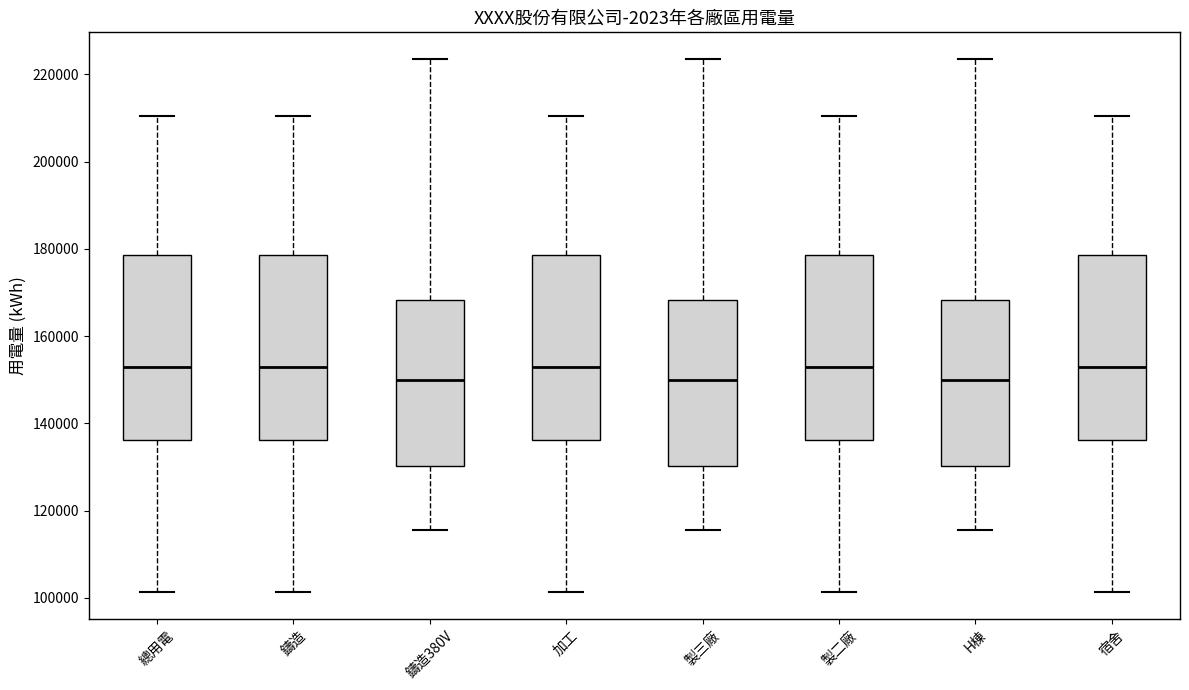

Reading left to right, transcribe this box plot: for each box, give where its median line is, the range the box spans, and where its two whiskers end, as read against the y-axis. The values are not printed on the chart, so give them approximately, as read against the axis.

總用電: median 152000, box 136000 to 178000, whiskers 102000 to 210000
鑄造: median 152000, box 136000 to 178000, whiskers 102000 to 210000
鑄造380V: median 150000, box 130000 to 168000, whiskers 116000 to 224000
加工: median 152000, box 136000 to 178000, whiskers 102000 to 210000
製三廠: median 150000, box 130000 to 168000, whiskers 116000 to 224000
製二廠: median 152000, box 136000 to 178000, whiskers 102000 to 210000
H棟: median 150000, box 130000 to 168000, whiskers 116000 to 224000
宿舍: median 152000, box 136000 to 178000, whiskers 102000 to 210000